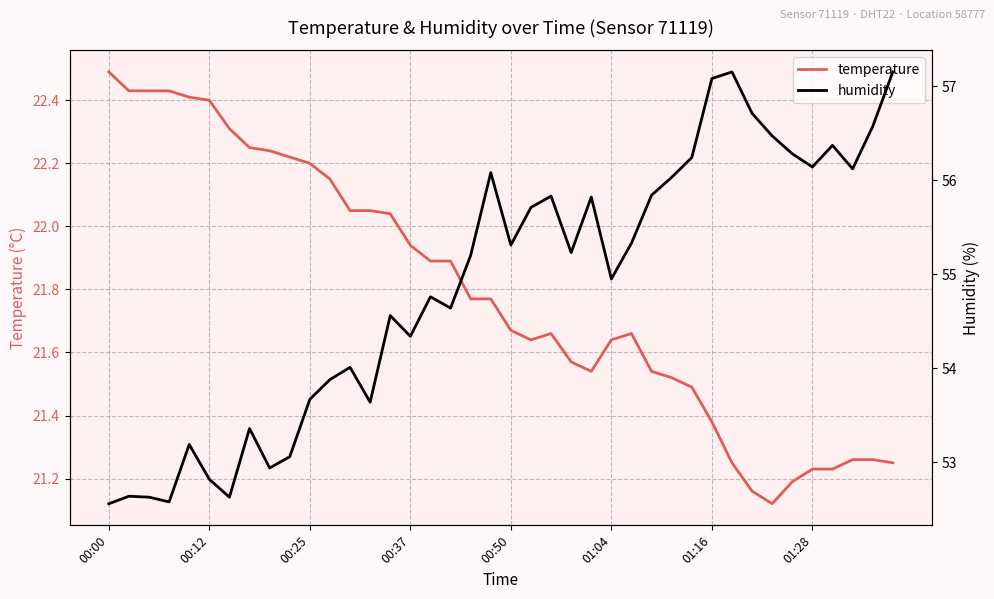

What is the approximate value of temperature at 22?

21.7